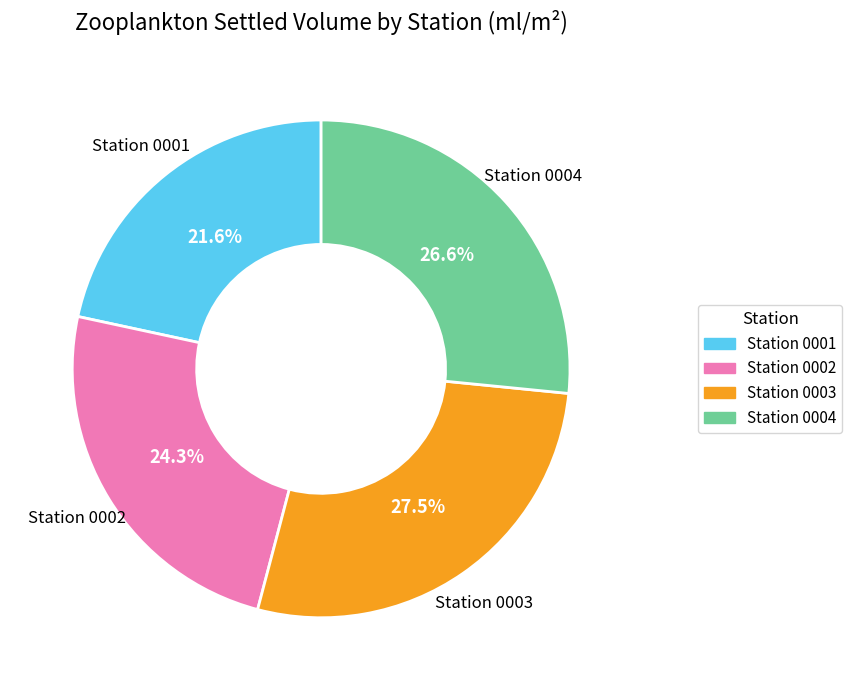

Is there a majority slice in this chart?

No